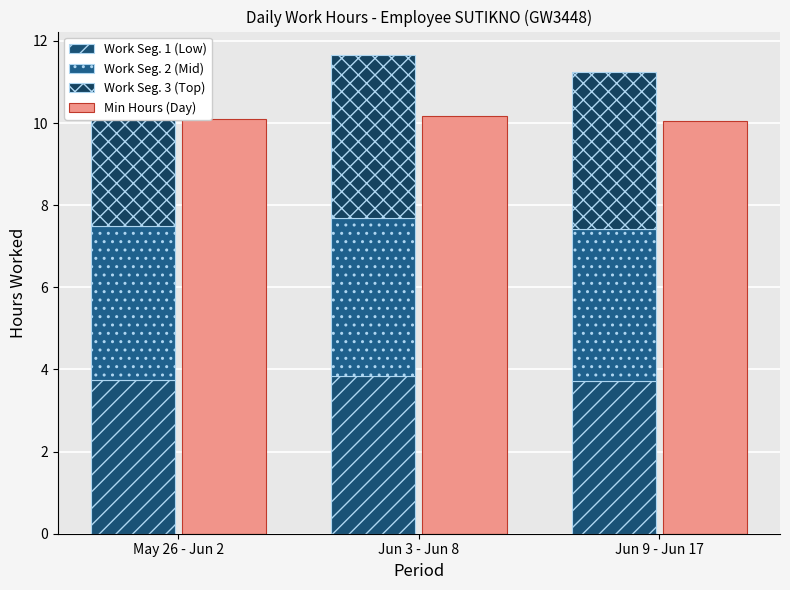

Reading left to right, list all the values displayed in this chart.

Work Seg. 1 (Low): 3.7	3.8	3.7
Work Seg. 2 (Mid): 3.7	3.8	3.7
Work Seg. 3 (Top): 3.9	4.0	3.8
Min Hours (Day): 10.1	10.2	10.1